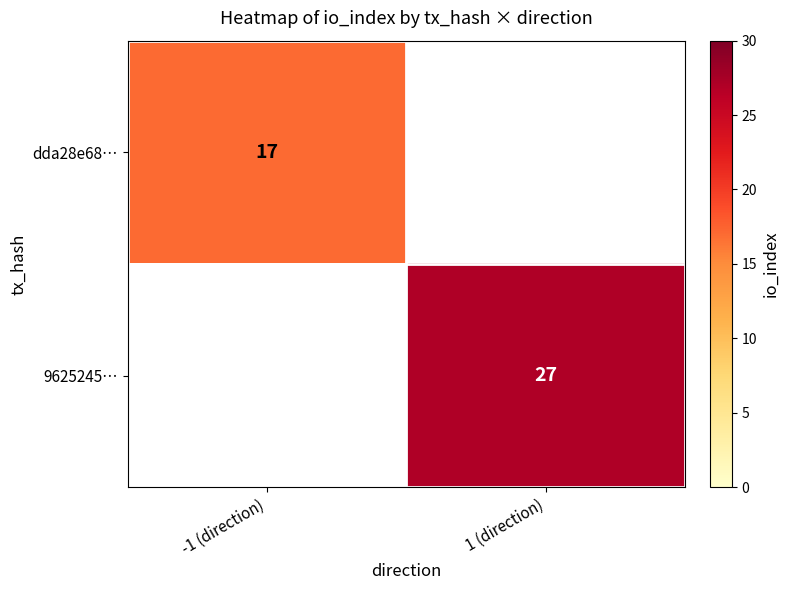

The dda28e68… series shows 26 at -1 (direction). True or false?

False